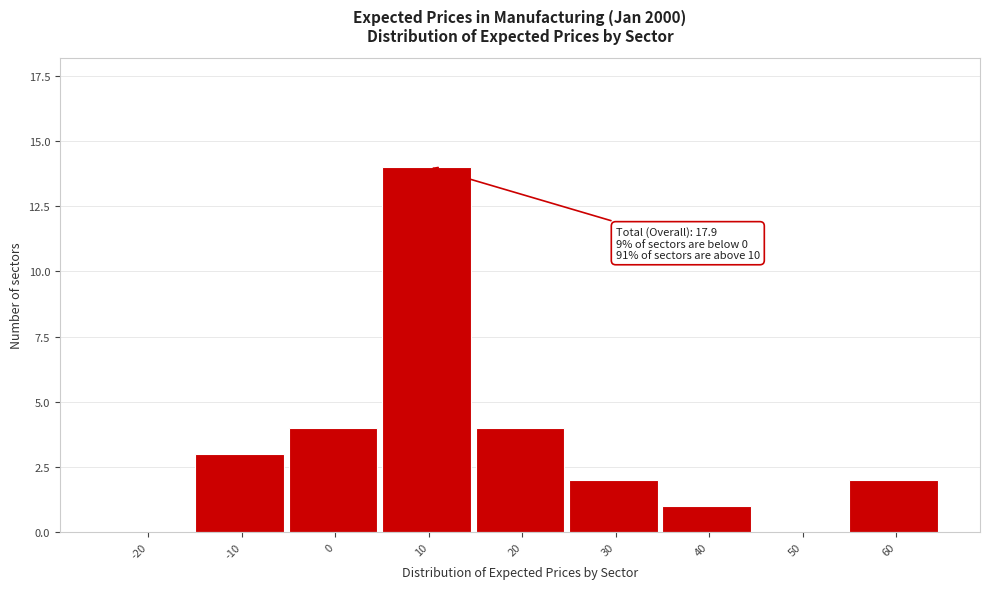

Reading right to left, list all the values displayed in this chart.

60=2	50=0	40=1	30=2	20=4	10=14	0=4	-10=3	-20=0